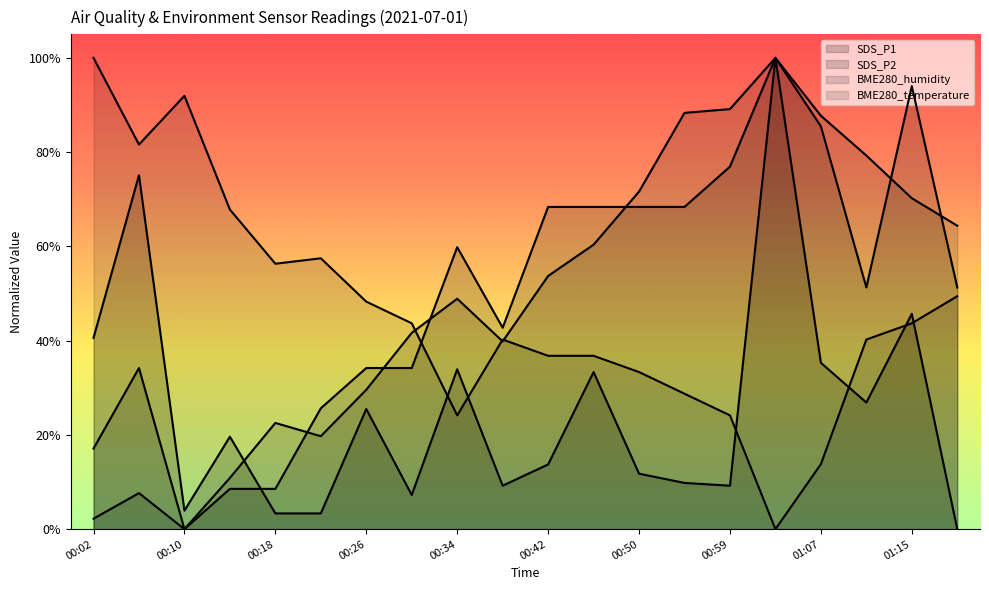

At which category does the chart reach its peak across all series?

01:03